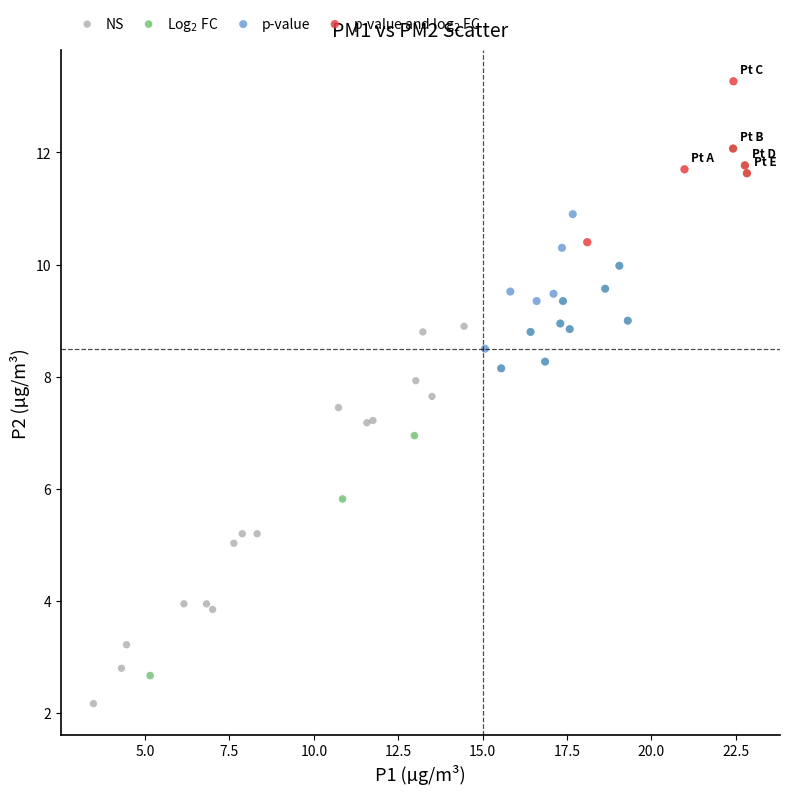

Which series contains the lowest Y value?

NS